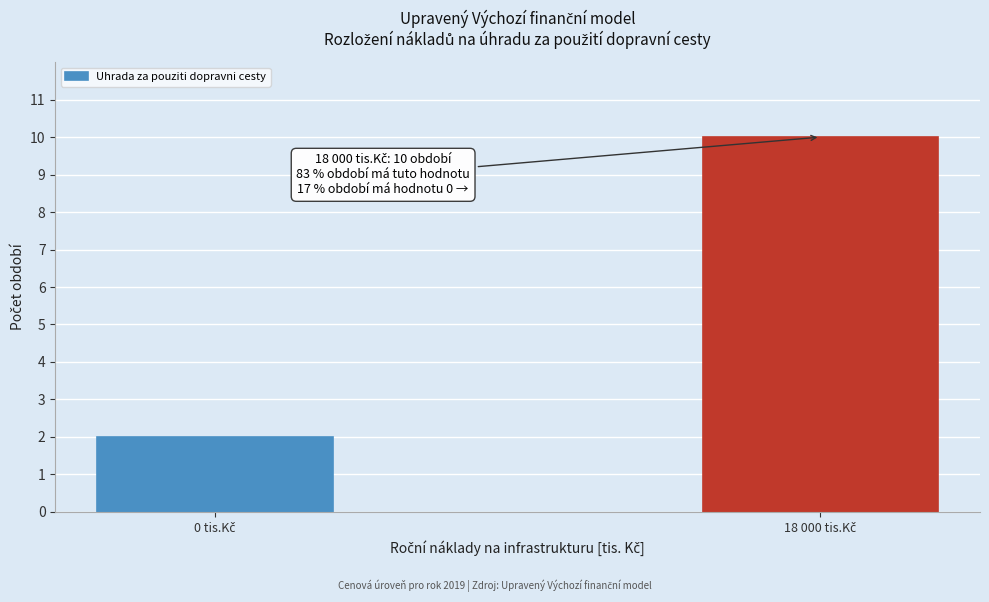

Reading left to right, extract all data points from this chart.

2	10